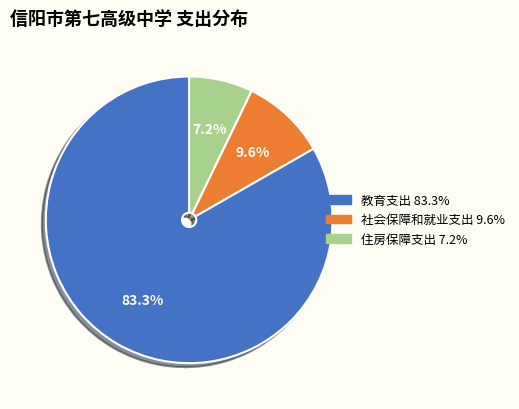

To the nearest percent, what portion does 住房保障支出 represent?

7%